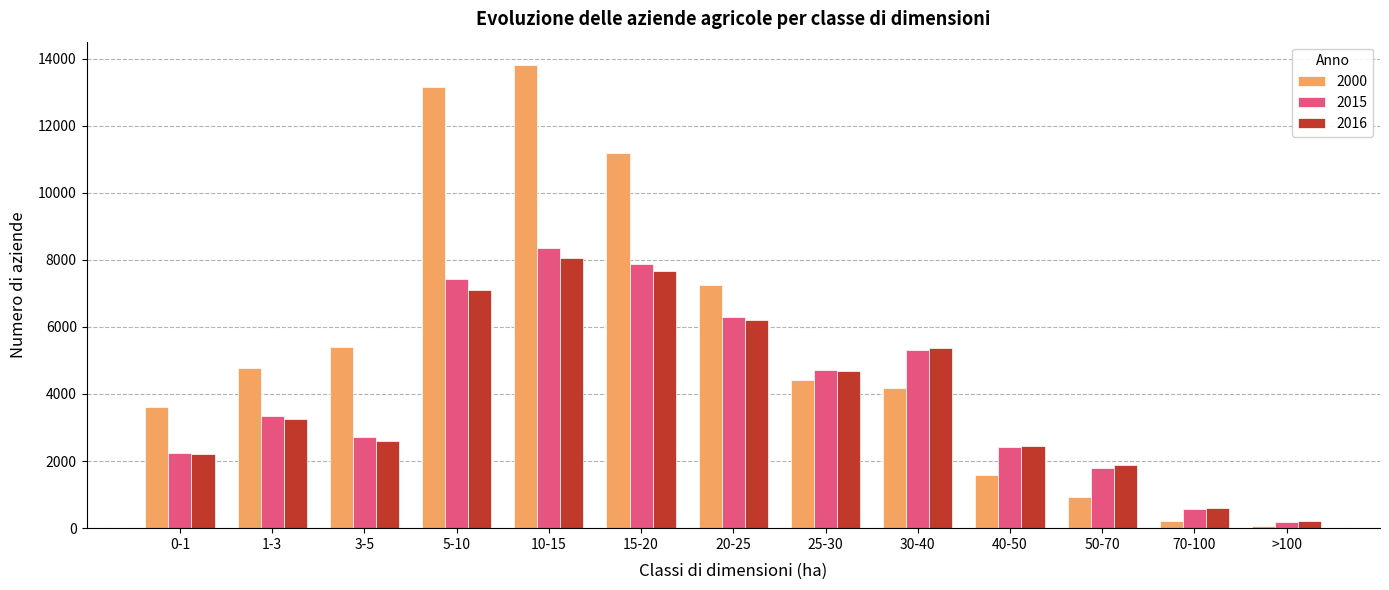

The value of 2015 at 25-30 is 6137. True or false?

False